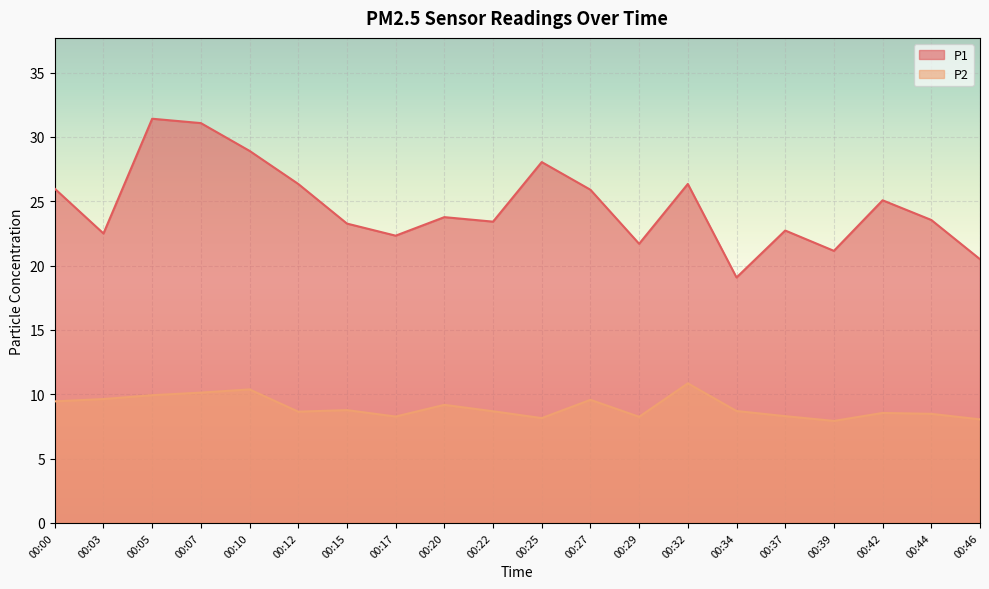

Reading left to right, list all the values displayed in this chart.

P1: 26.0	22.5	31.4	31.1	28.9	26.4	23.3	22.3	23.8	23.4	28.1	25.9	21.7	26.4	19.1	22.7	21.1	25.1	23.6	20.5
P2: 9.4	9.6	9.9	10.1	10.4	8.7	8.8	8.3	9.2	8.7	8.2	9.6	8.2	10.8	8.7	8.3	7.9	8.6	8.5	8.1